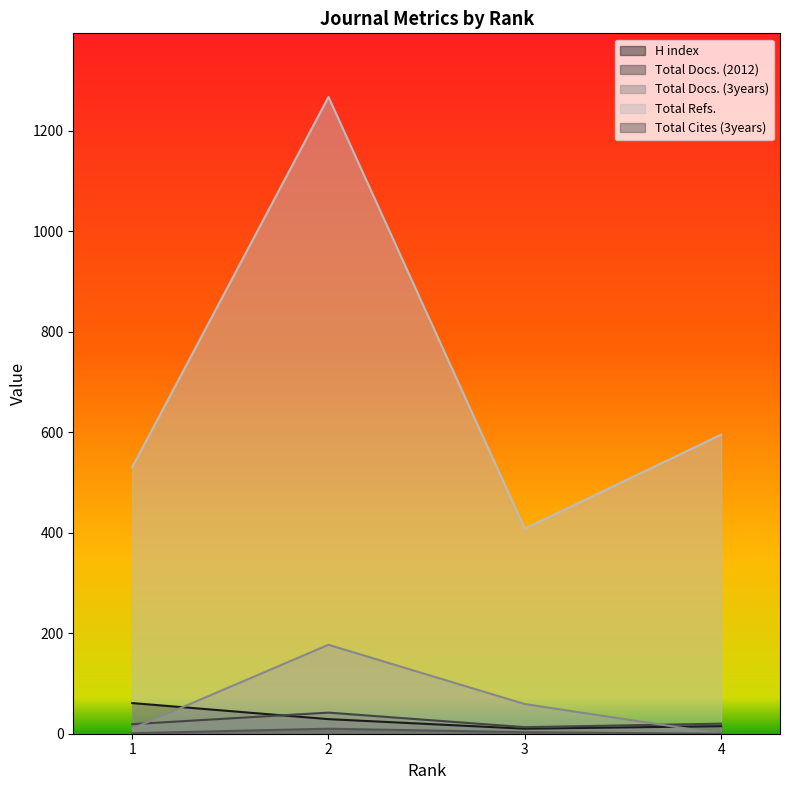

Rank the series by their maximum value, from highest to lowest.

Total Refs., Total Docs. (3years), H index, Total Docs. (2012), Total Cites (3years)